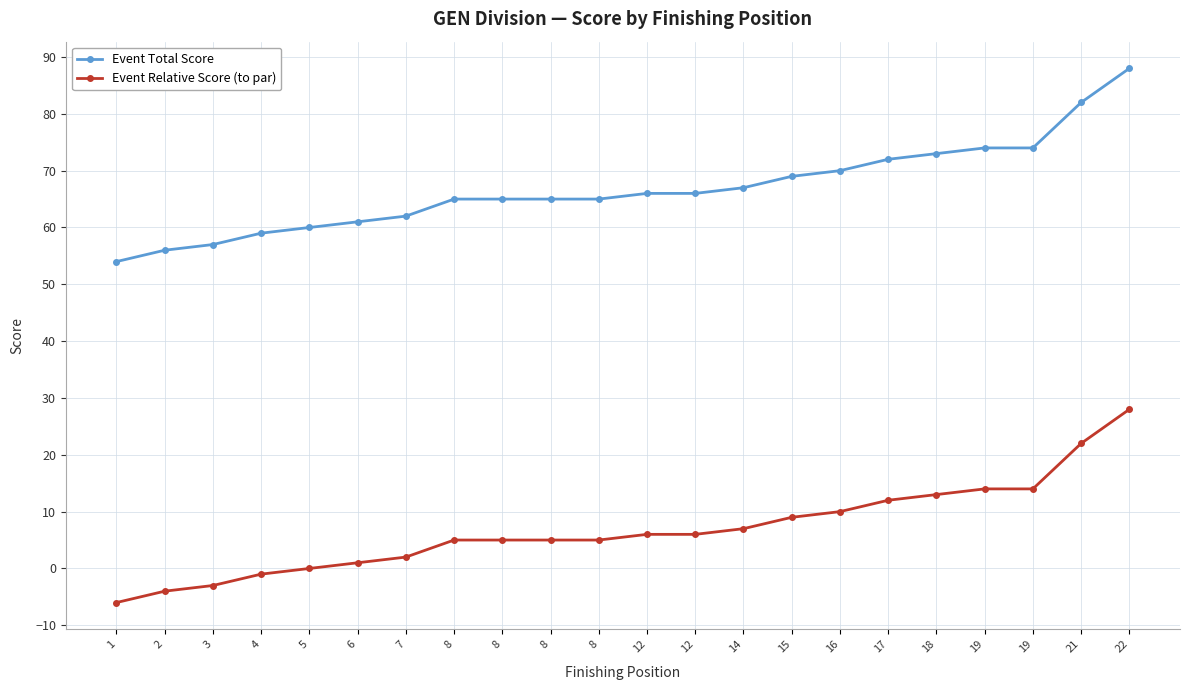

At how many categories does at least one series exceed 1?

22